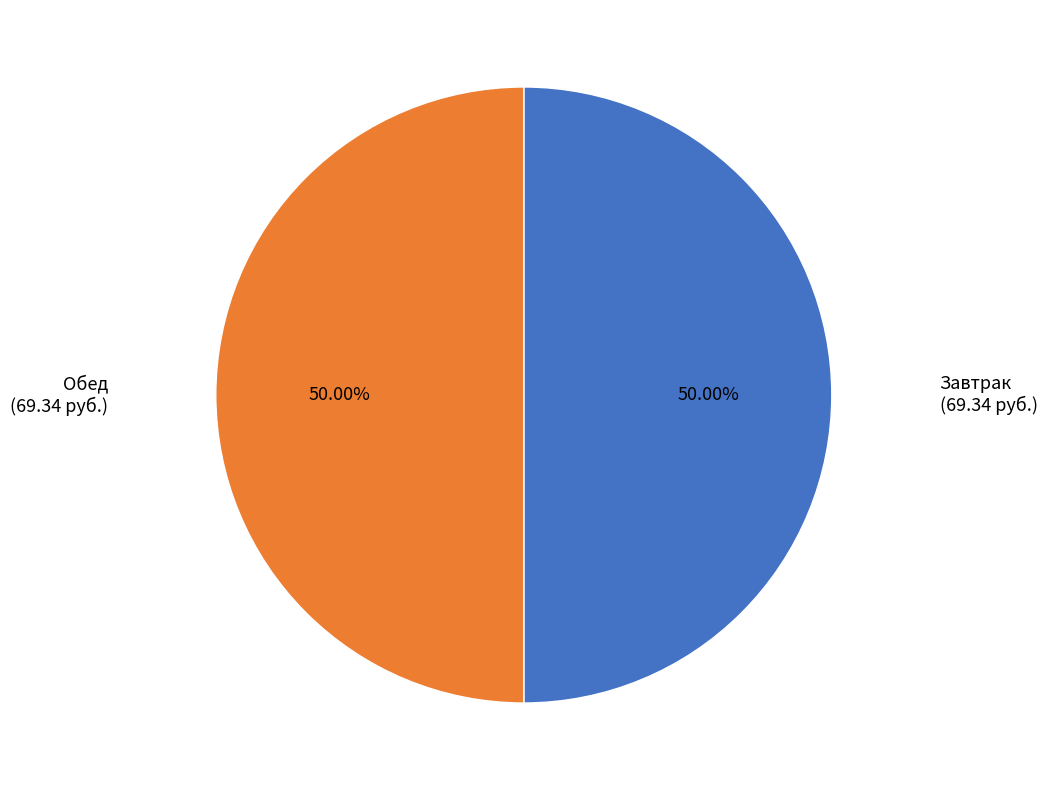

Combined, do Завтрак and Обед account for over 50%?

Yes